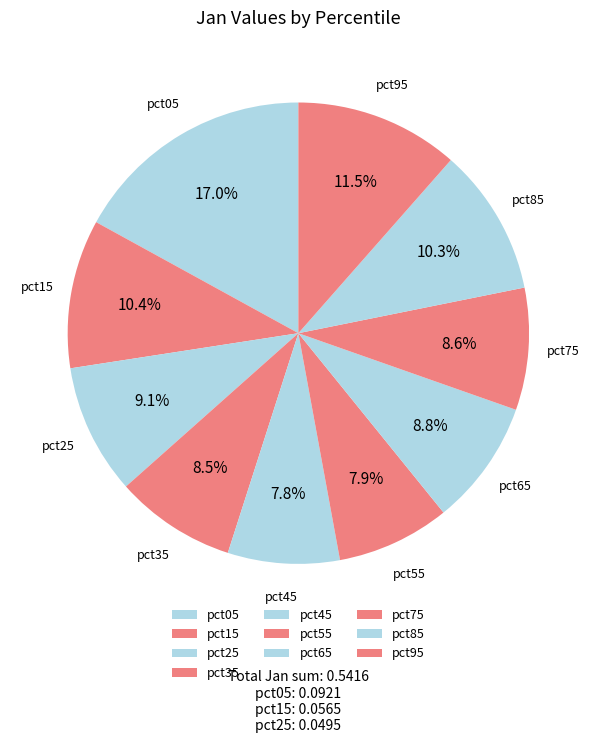

What is the largest slice in the pie chart?

pct05